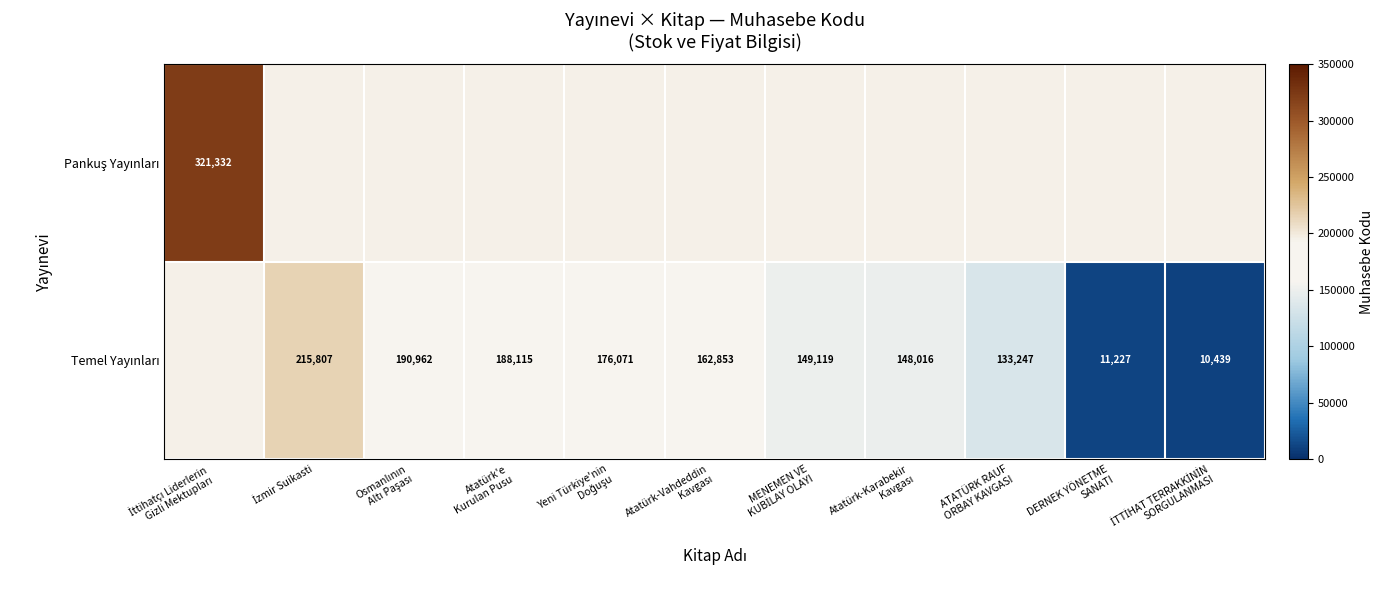

Between MENEMEN VE KUBİLAY OLAYI and İTTİHAT TERRAKKİNİN SORGULANMASI, which series saw the biggest shift?

Temel Yayınları